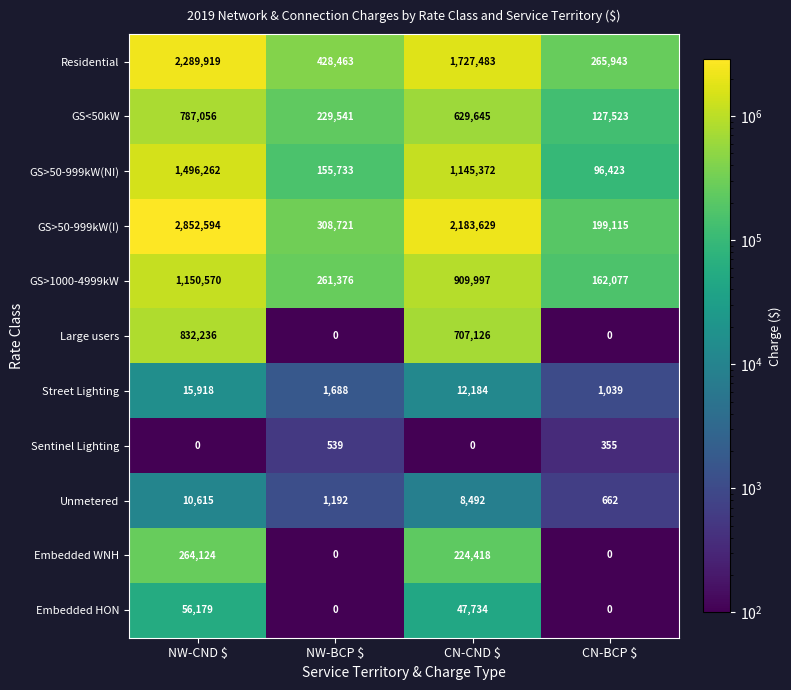

What is the sum of all Embedded HON values?

103913